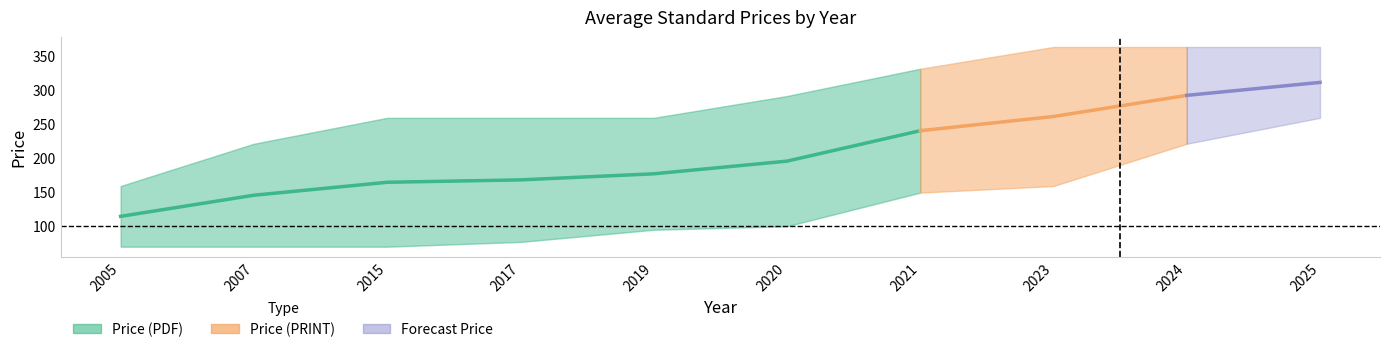

Is it true that PRINT_lower equals 35.1 at 2007?

False